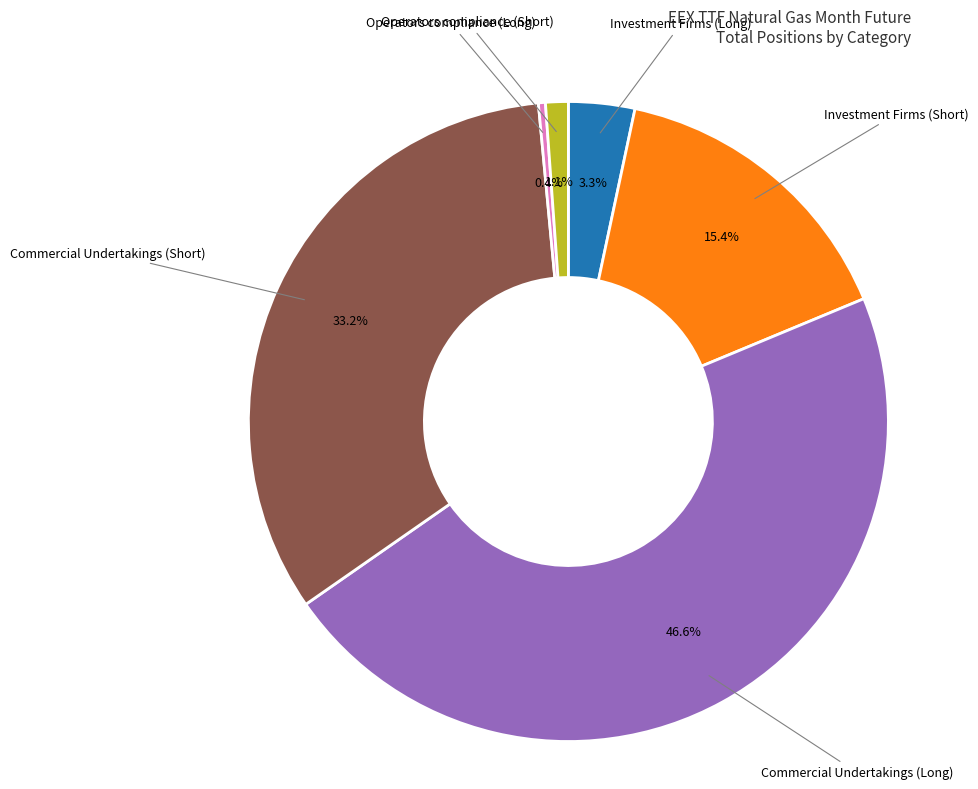

Is there a majority slice in this chart?

No